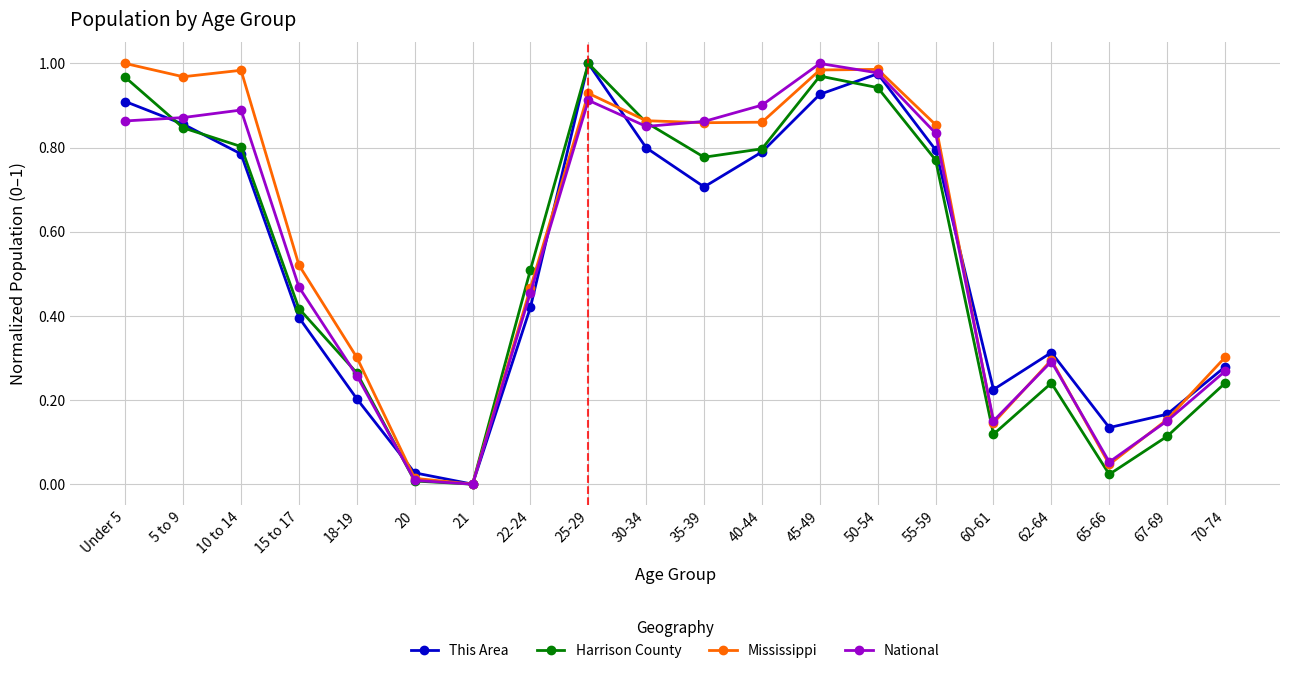

The This Area series shows 0.1 at 60-61. True or false?

False